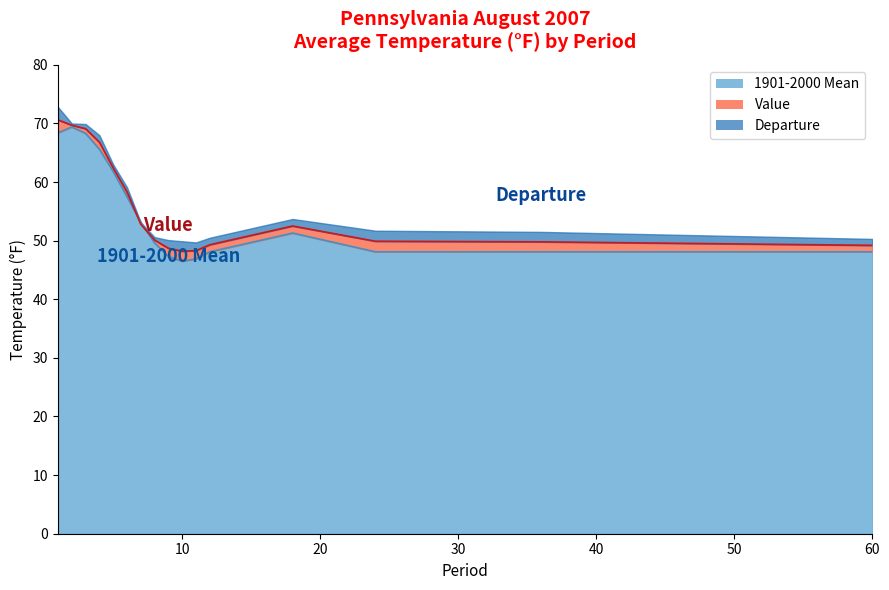

At which category does 1901-2000 Mean reach its first local peak?

2